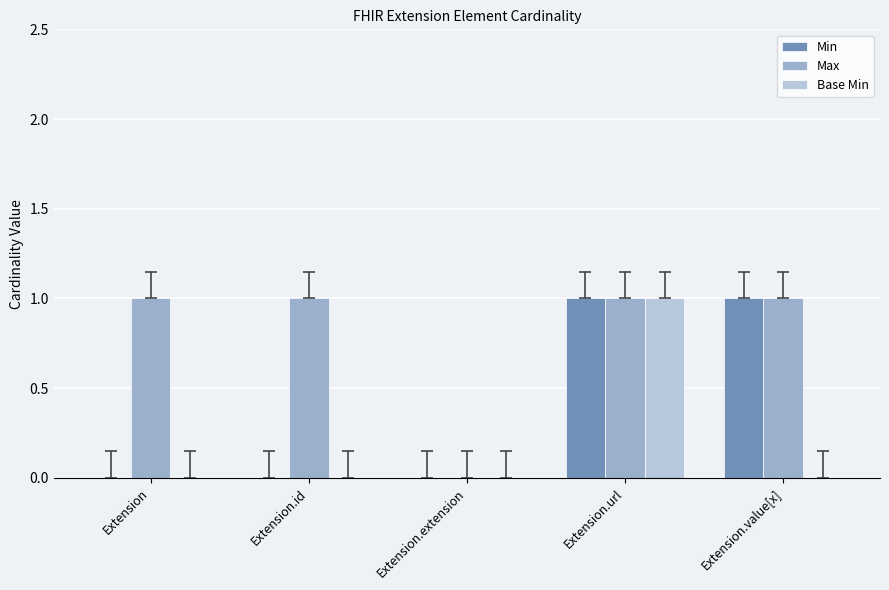

What are all the series names shown in the legend?

Min, Max, Base Min